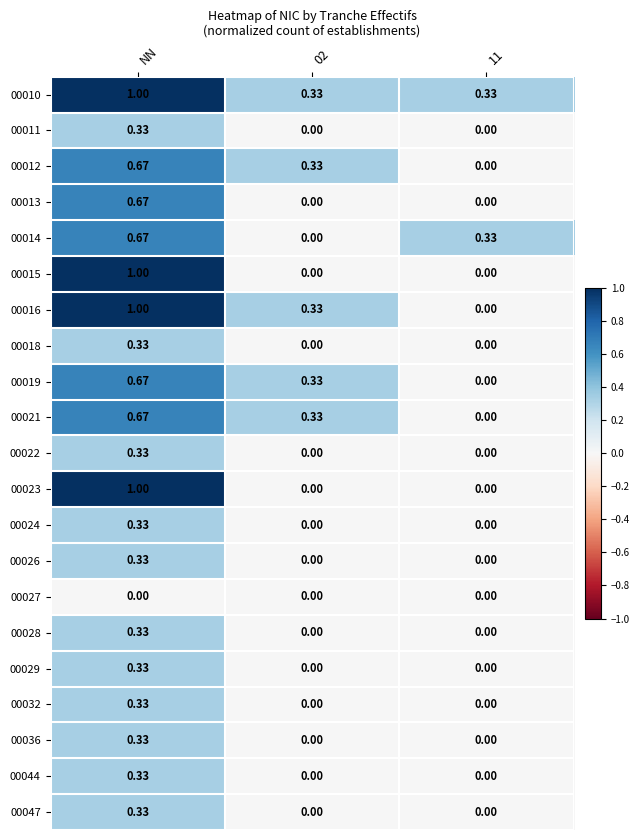

Is the value of 00036 at NN greater than the value of 00010 at NN?

No